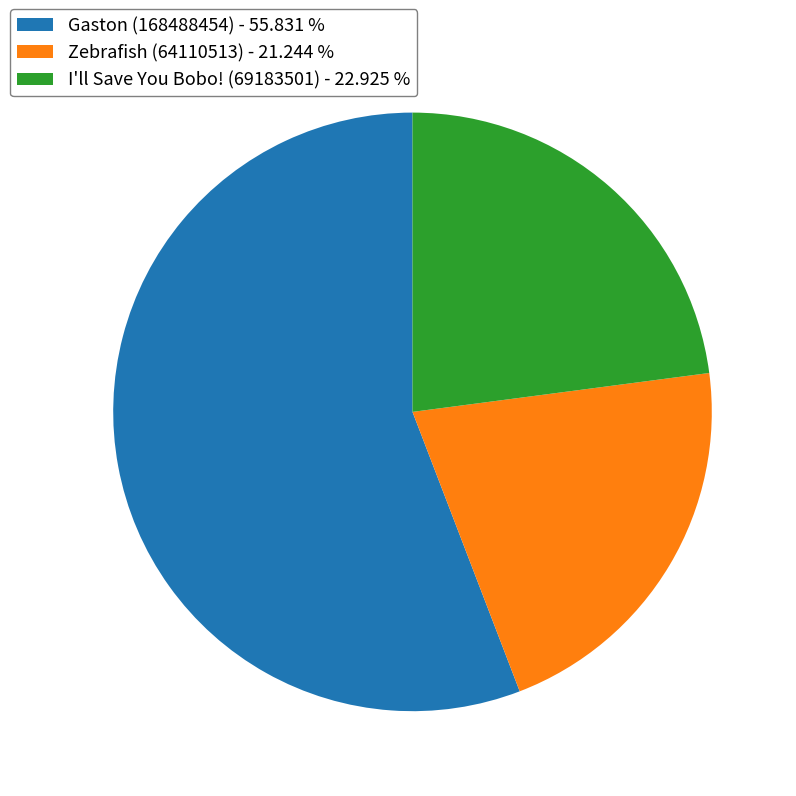

Is there any slice that represents more than half of the pie?

Yes